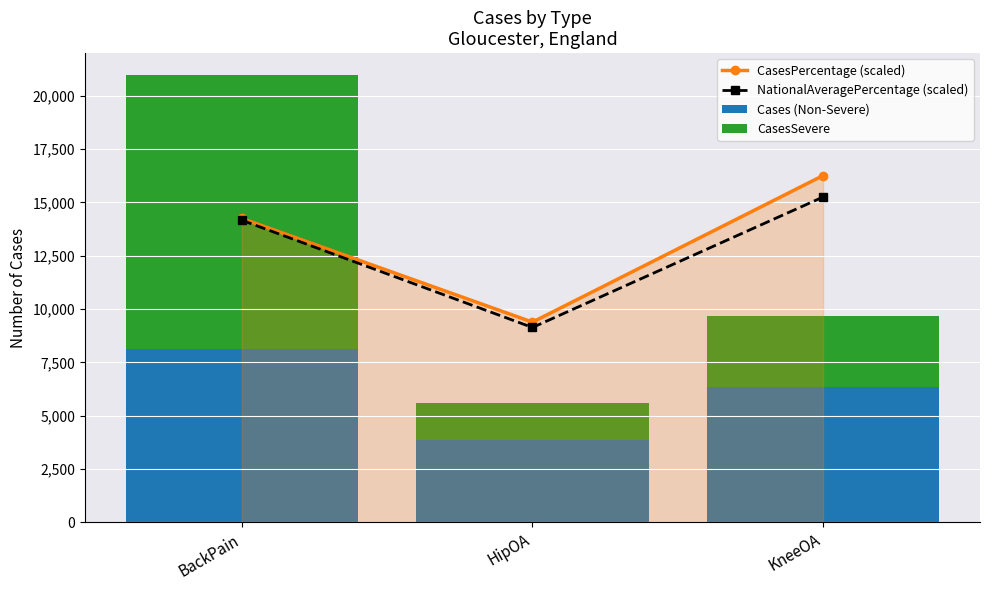

What is the label of the 2nd bar from the left?

HipOA